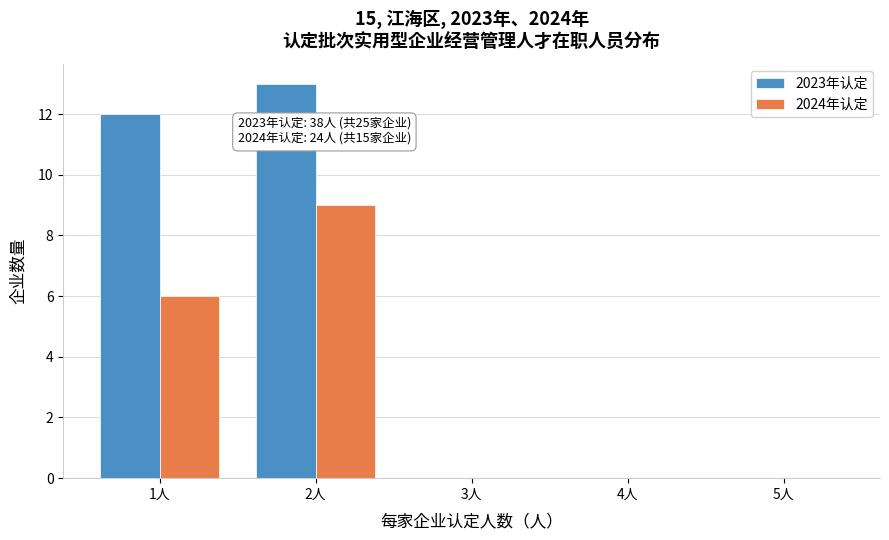

In the 2023年认定 series, which range on the x-axis has the tallest bar?

1.5 to 2.5